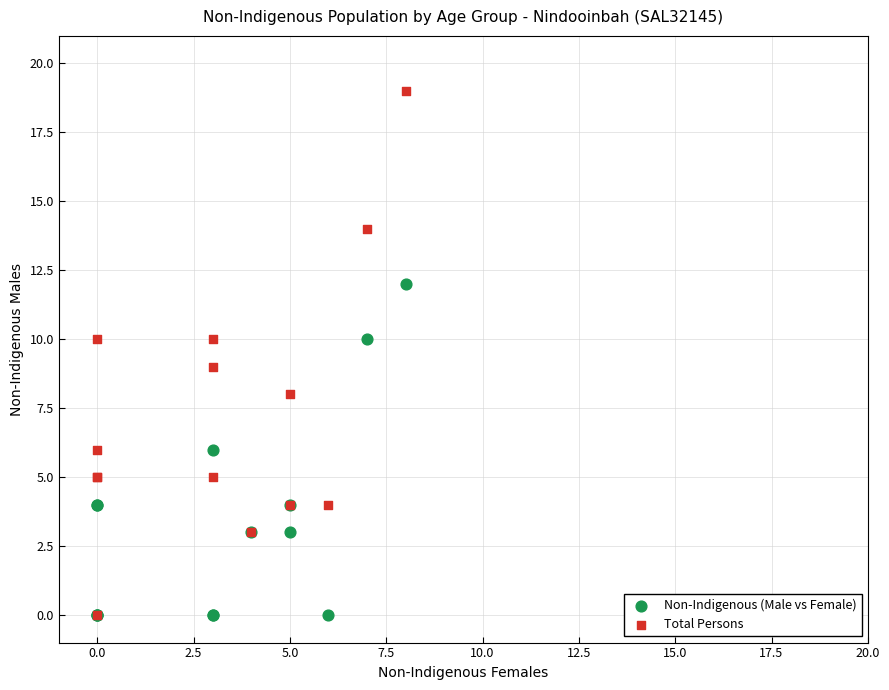

What are all the series names shown in the legend?

Non-Indigenous (Male vs Female), Total Persons